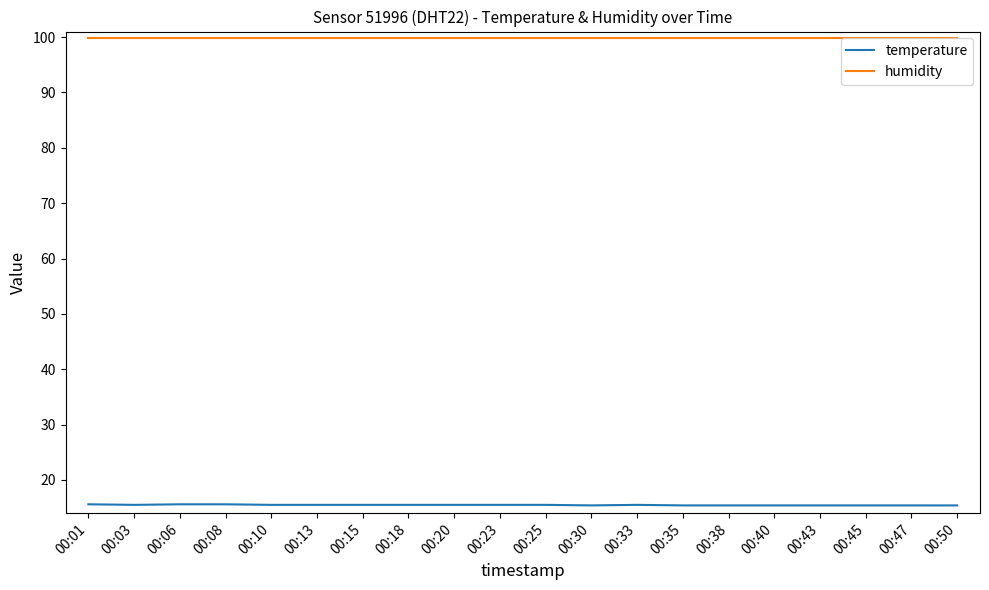

Rank the series by their maximum value, from highest to lowest.

humidity, temperature